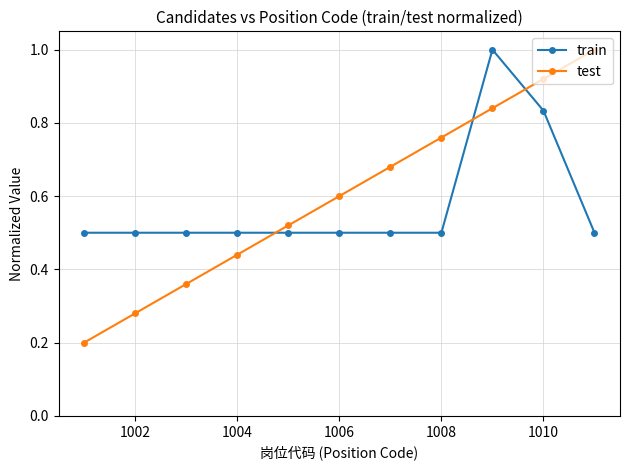

How many data points does each series have?

11